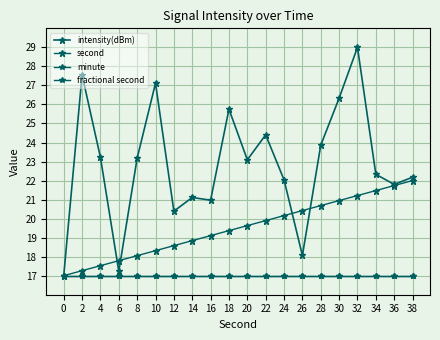

Which has a higher value, 32 or 4?

32